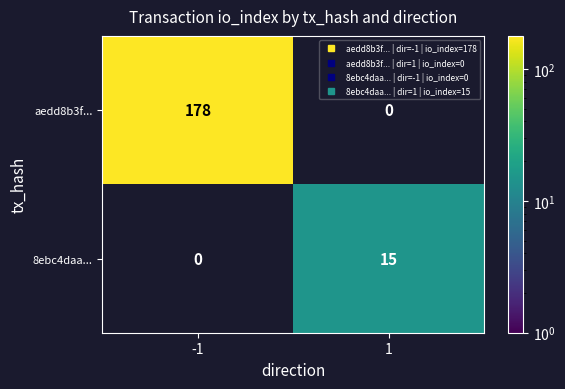

Is it true that 8ebc4daa... equals 15.0 at 1?

True